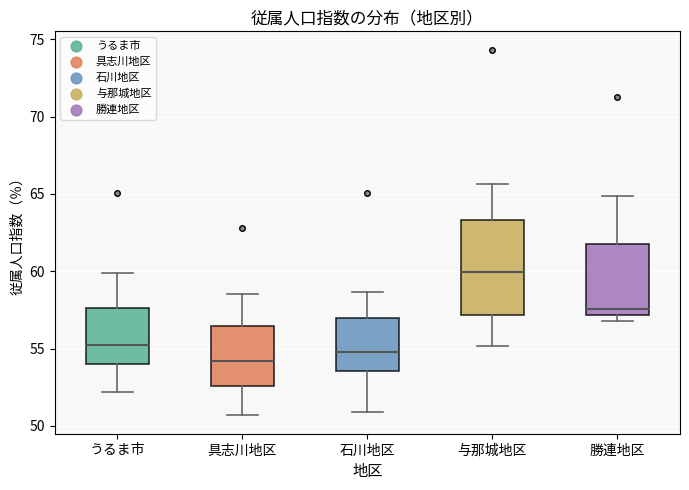

Where does the upper whisker of the box for 石川地区 end on the y-axis? The values are not printed on the chart, so give them approximately, as read against the axis.

58.5